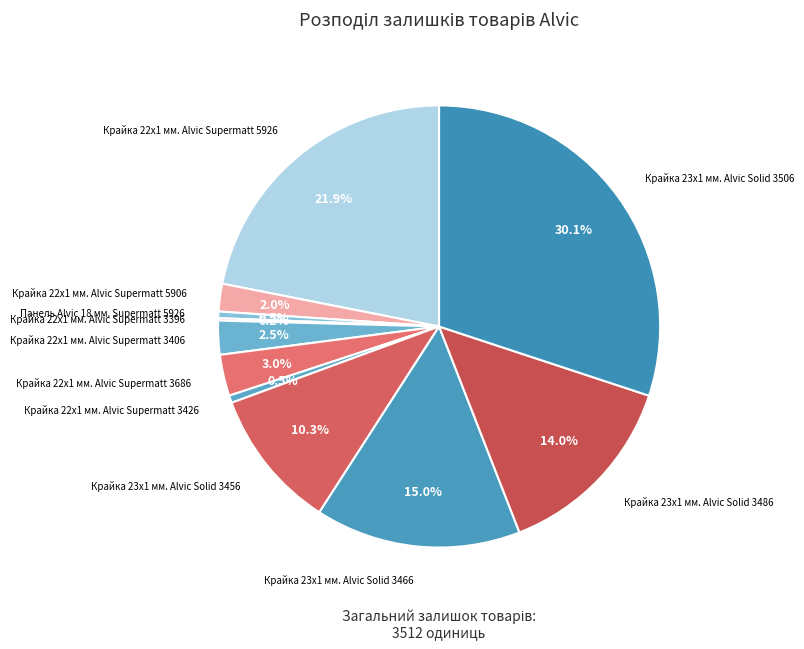

Rank the categories by value from highest to lowest.

Крайка 23x1 мм. Alvic Solid 3506, Крайка 22x1 мм. Alvic Supermatt 5926, Крайка 23x1 мм. Alvic Solid 3466, Крайка 23x1 мм. Alvic Solid 3486, Крайка 23x1 мм. Alvic Solid 3456, Крайка 22x1 мм. Alvic Supermatt 3686, Крайка 22x1 мм. Alvic Supermatt 3406, Крайка 22x1 мм. Alvic Supermatt 5906, Крайка 22x1 мм. Alvic Supermatt 3426, Панель Alvic 18 мм. Supermatt 5926, Крайка 22x1 мм. Alvic Supermatt 3396